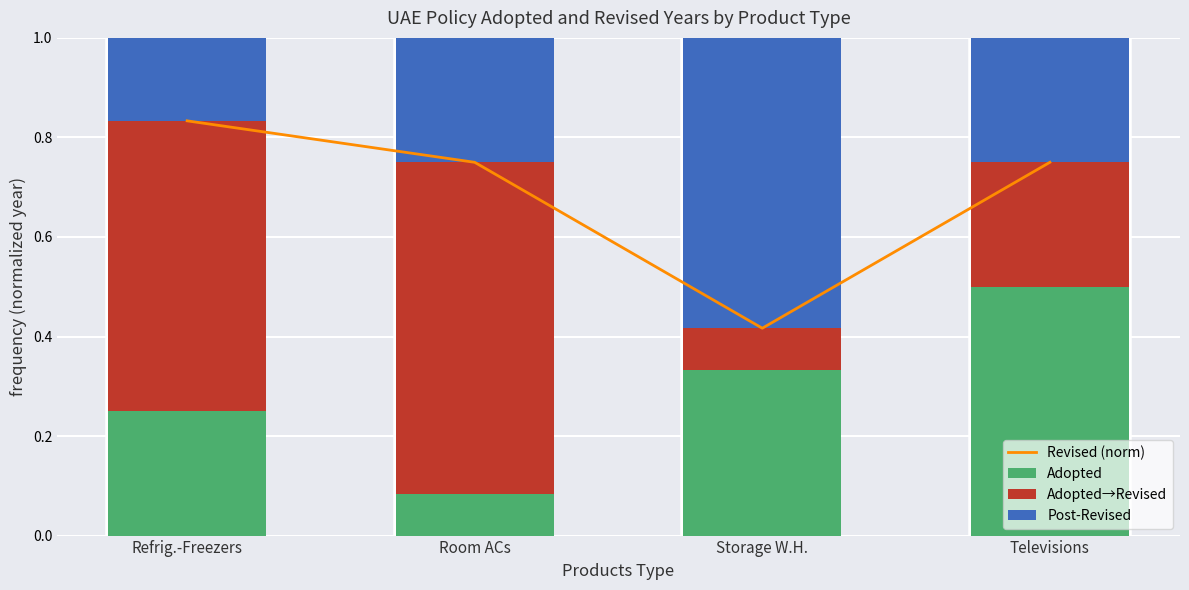

The value of Adopted→Revised at Refrig.-Freezers is 0.6. True or false?

True